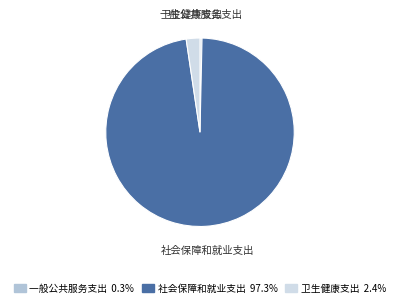

True or false: 社会保障和就业支出 accounts for 91% of the total.

False